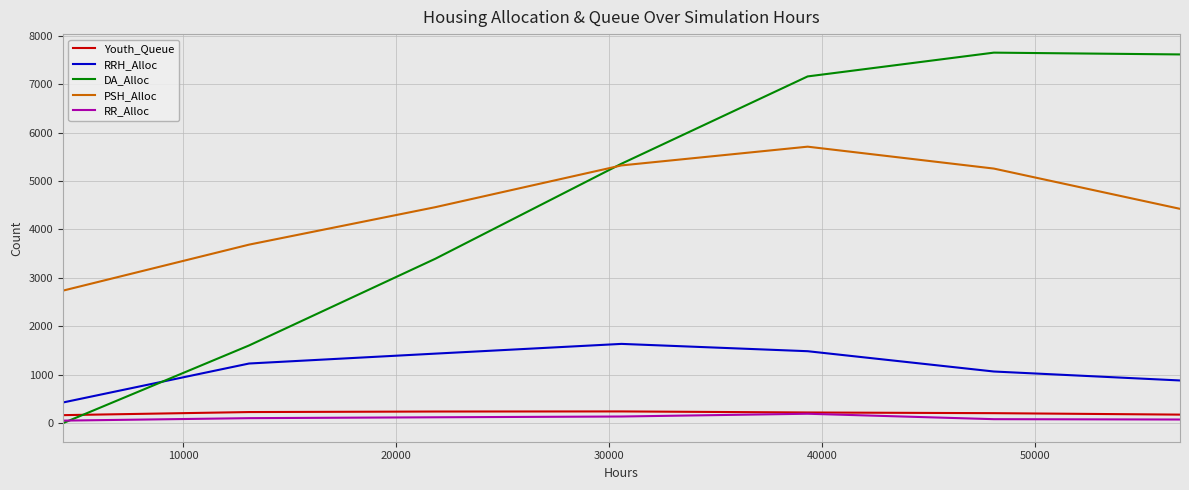

What is the minimum value for PSH_Alloc?

2736